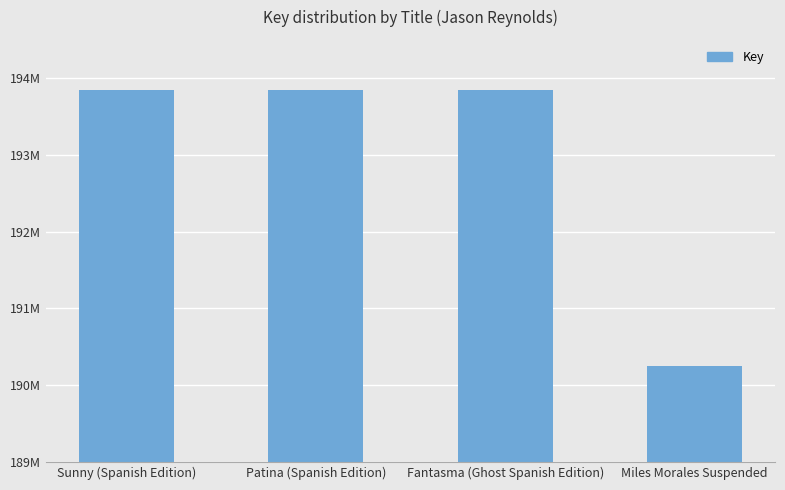

Are the bars horizontal?

No